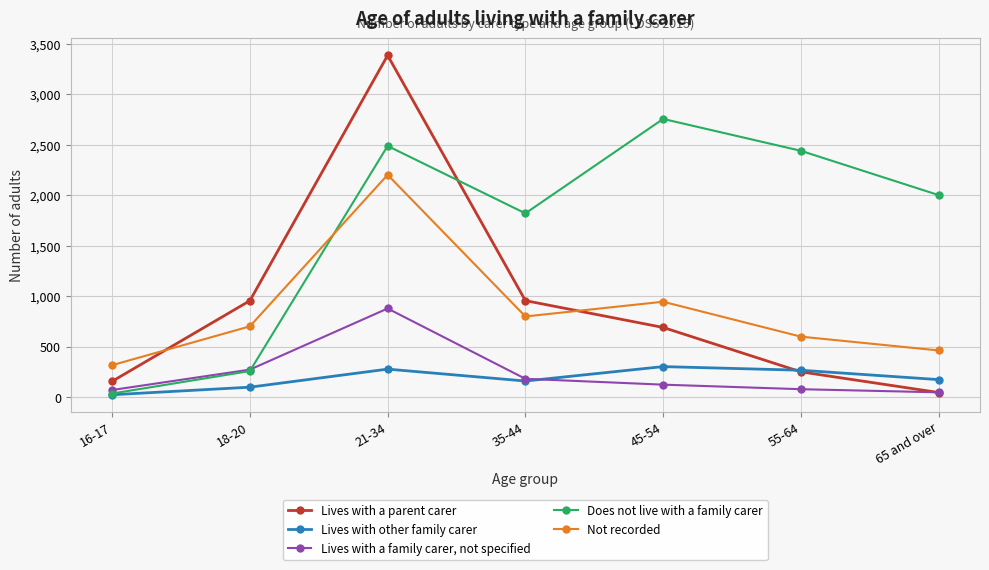

What is the maximum value shown in the chart?

3387